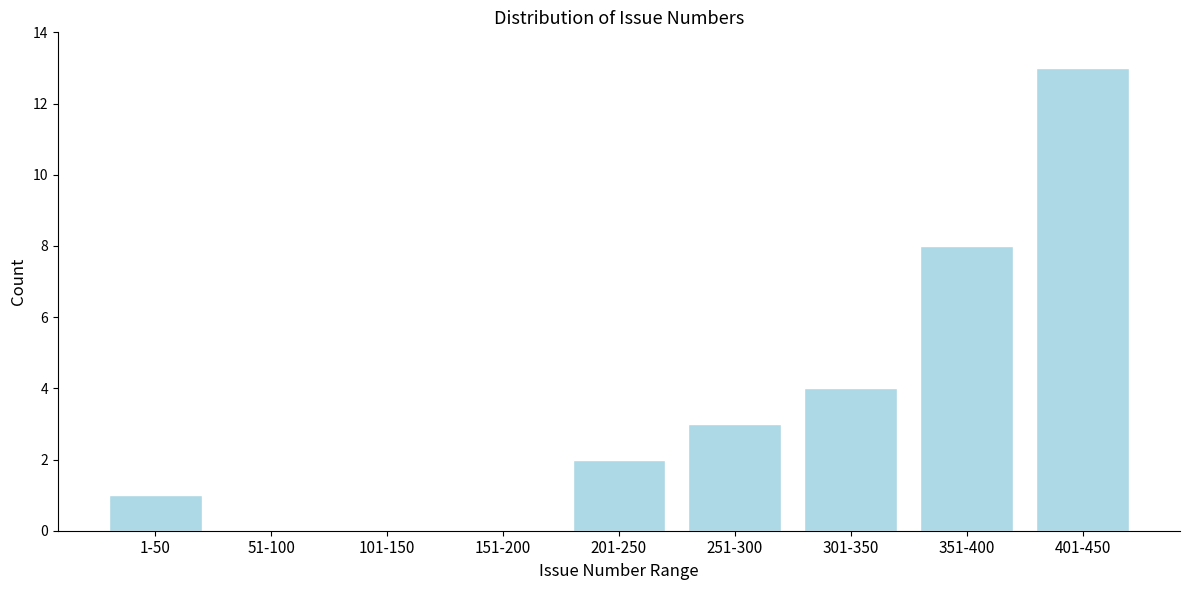

Reading right to left, extract all data points from this chart.

401-450=13	351-400=8	301-350=4	251-300=3	201-250=2	151-200=0	101-150=0	51-100=0	1-50=1